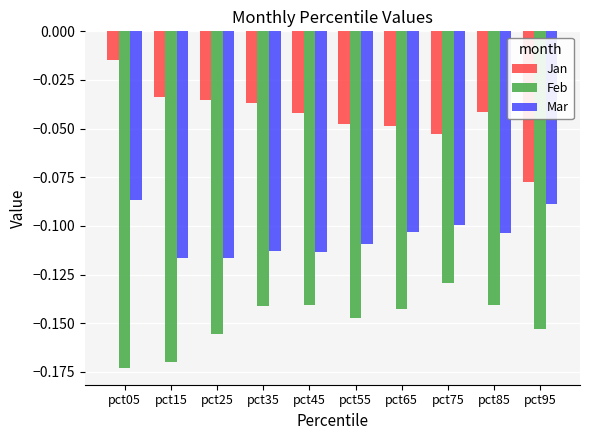

Are the bars grouped side by side (vs. stacked)?

Yes